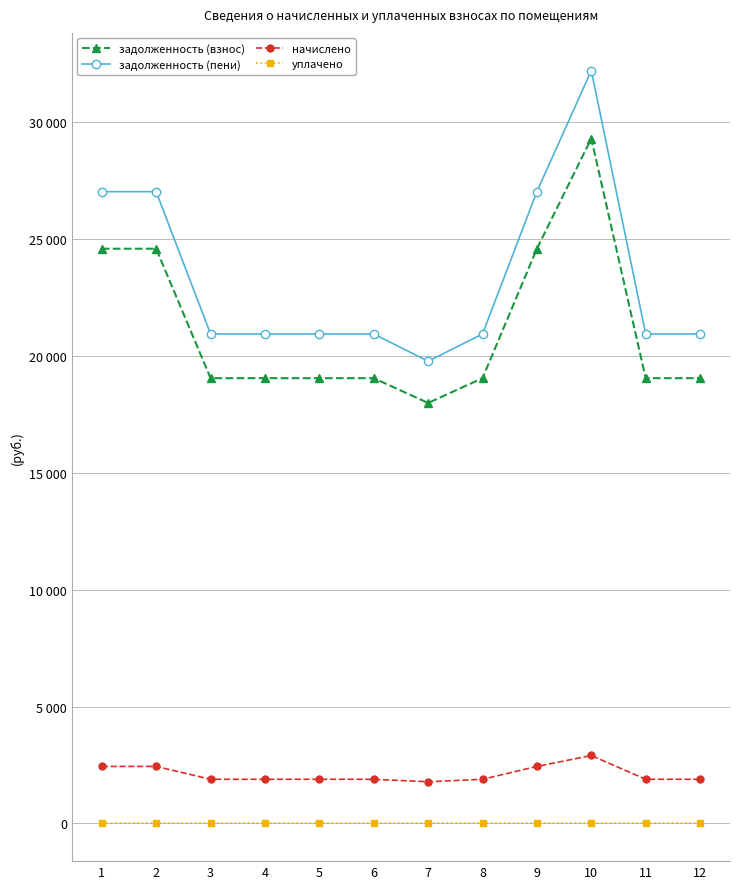

Reading left to right, extract all data points from this chart.

задолженность (взнос): 1=24594.2	2=24594.2	3=19054.8	4=19054.8	5=19054.8	6=19054.8	7=17994.0	8=19054.8	9=24594.2	10=29308.8	11=19054.8	12=19054.8
задолженность (пени): 1=27035.6	2=27035.6	3=20946.3	4=20946.3	5=20946.3	6=20946.3	7=19780.2	8=20946.3	9=27035.6	10=32218.2	11=20946.3	12=20946.3
начислено: 1=2441.4	2=2441.4	3=1891.5	4=1891.5	5=1891.5	6=1891.5	7=1786.2	8=1891.5	9=2441.4	10=2909.4	11=1891.5	12=1891.5
уплачено: 1=0.0	2=0.0	3=0.0	4=0.0	5=0.0	6=0.0	7=0.0	8=0.0	9=0.0	10=0.0	11=0.0	12=0.0